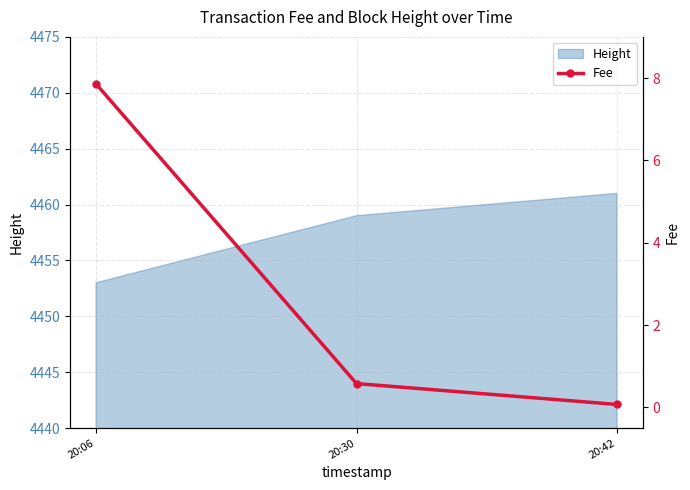

What is the smallest value displayed?

0.1